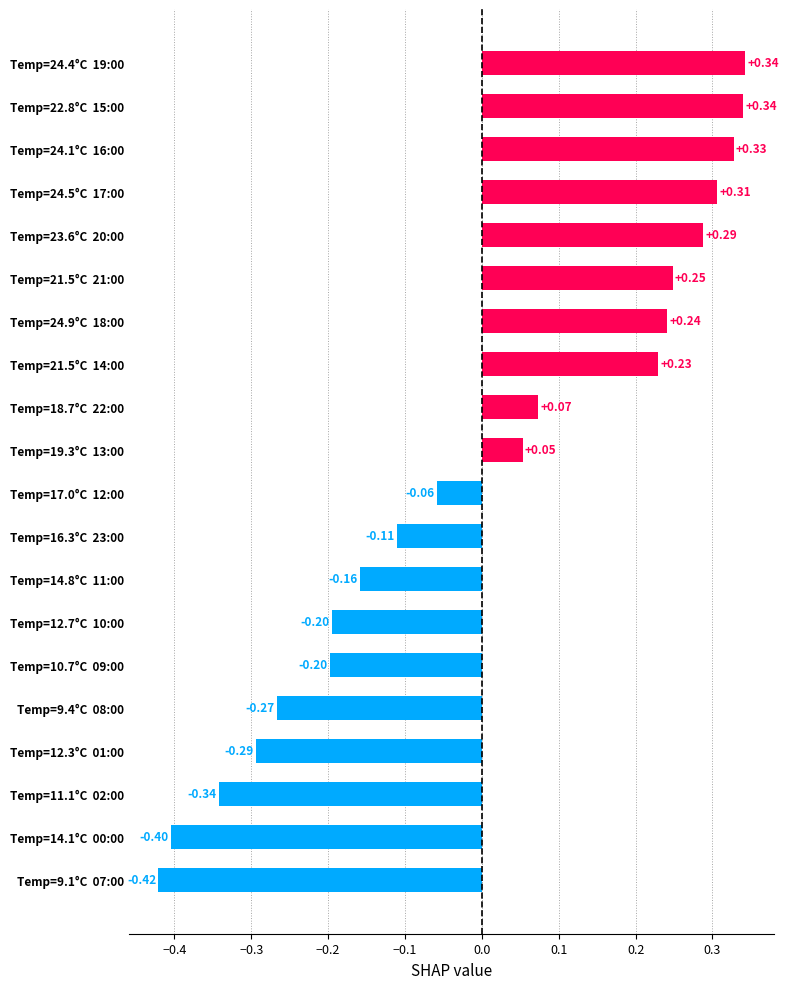

What is the difference between the maximum and second lowest values?

0.7